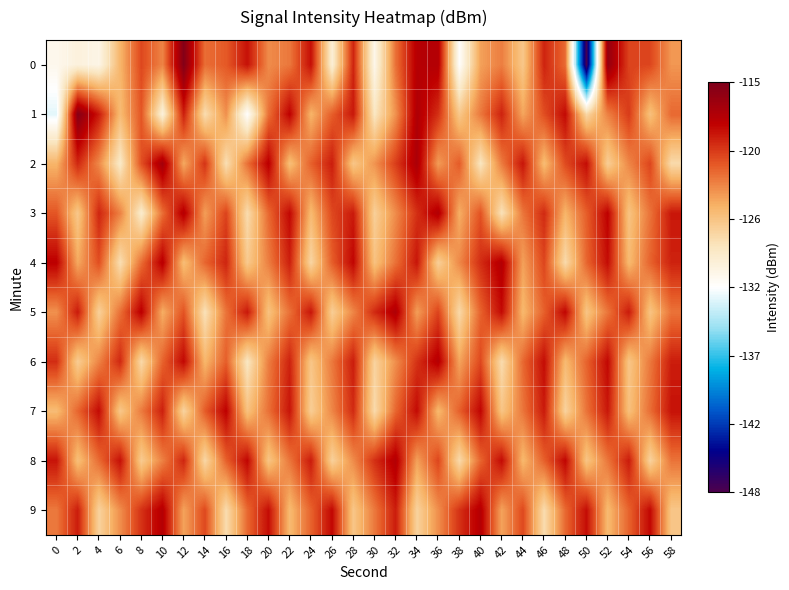

How many distinct data groups are displayed?

10